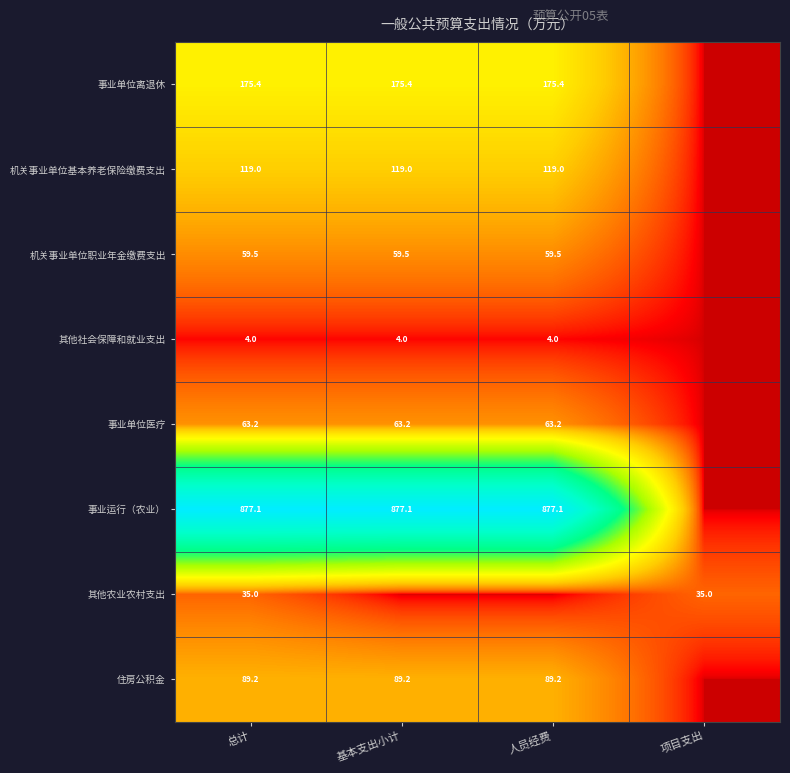

Rank the series at 总计 from highest to lowest value.

事业运行（农业）, 事业单位离退休, 机关事业单位基本养老保险缴费支出, 住房公积金, 事业单位医疗, 机关事业单位职业年金缴费支出, 其他农业农村支出, 其他社会保障和就业支出